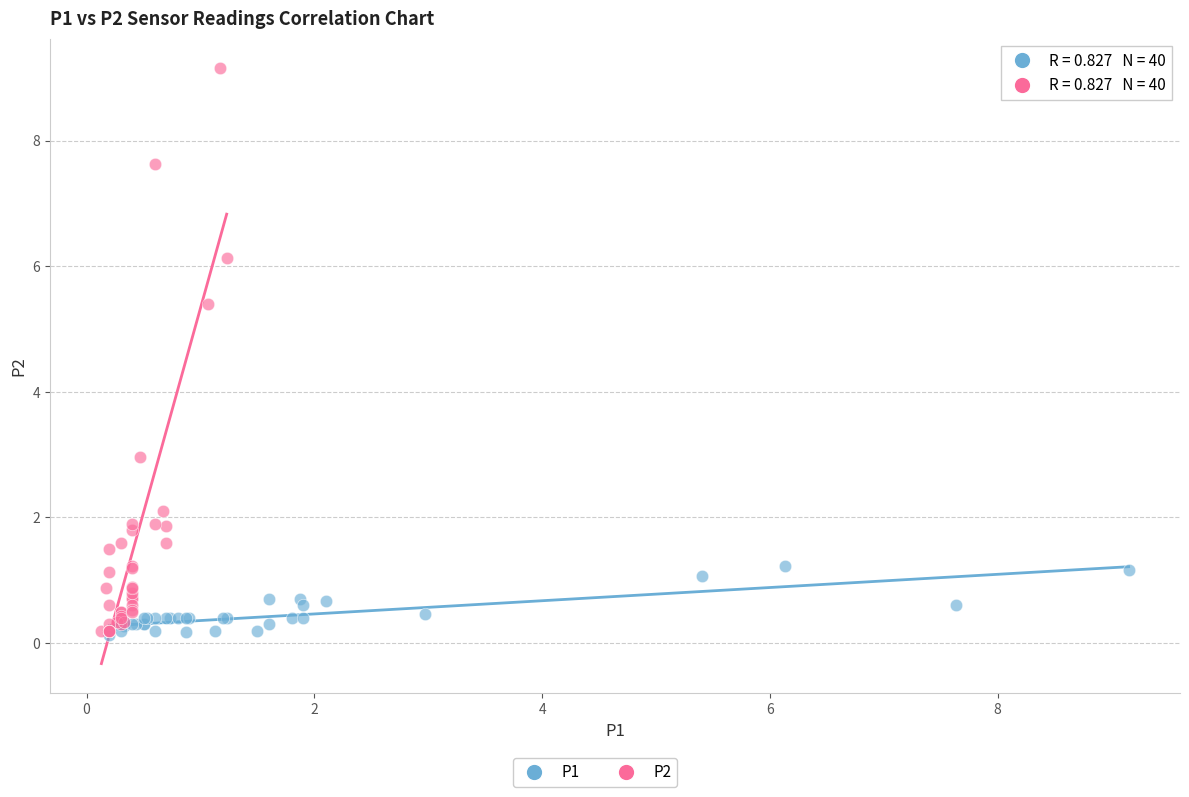

Which series reaches the maximum Y coordinate?

P2